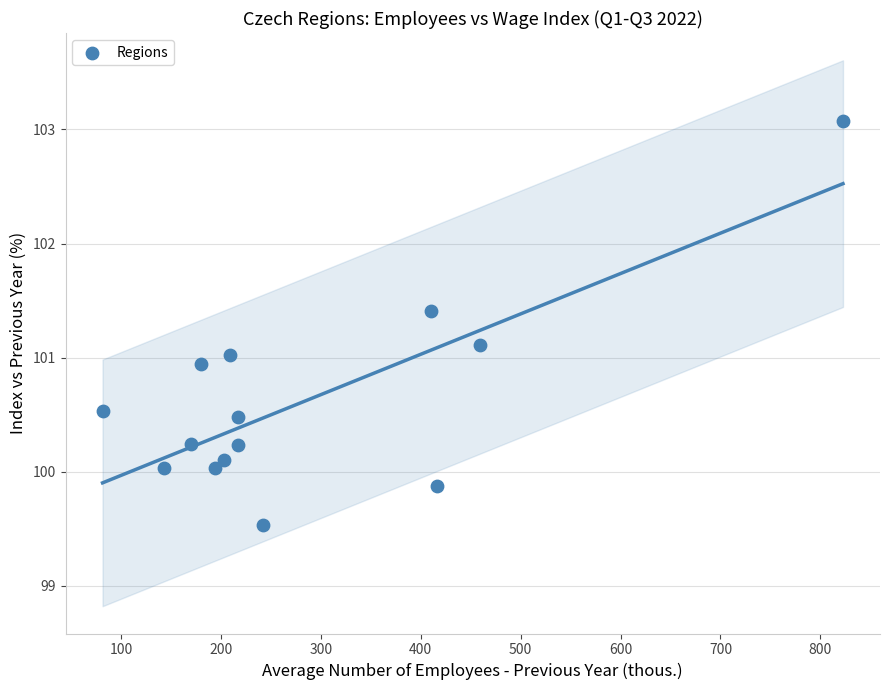

What is the range of Y values (max minus min)?

3.5